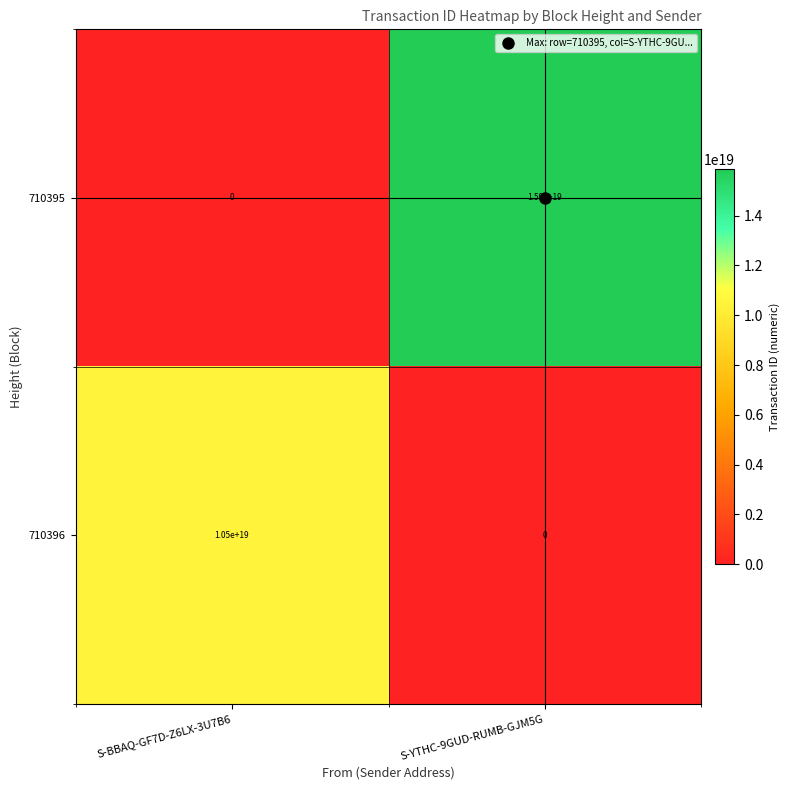

Is it true that 710396 equals 10500000000000000000 at S-BBAQ-GF7D-Z6LX-3U7B6?

True